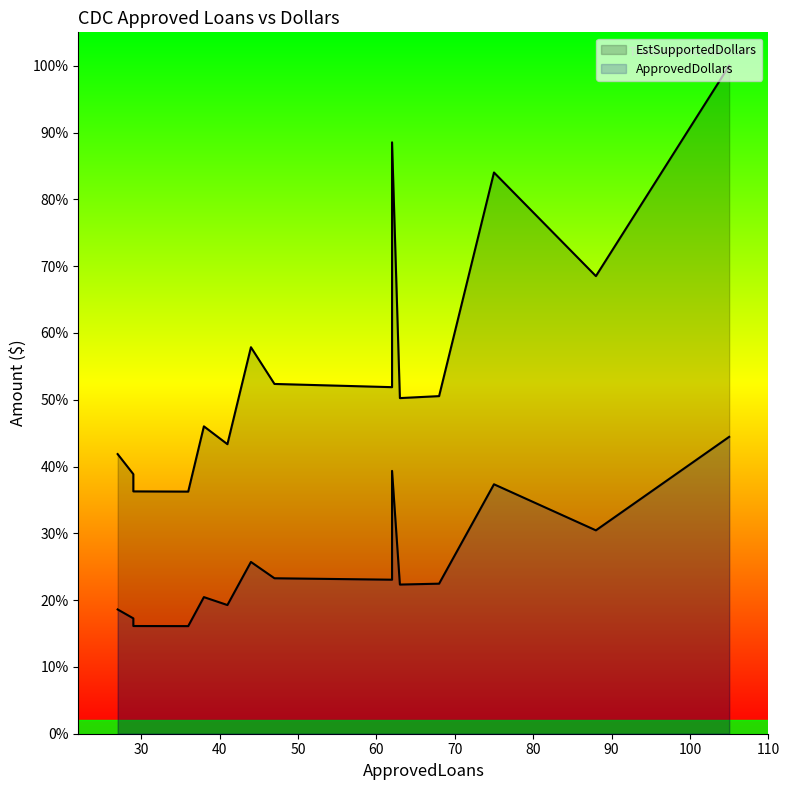

Is the value of ApprovedDollars at 40 greater than the value of EstSupportedDollars at 80?

No